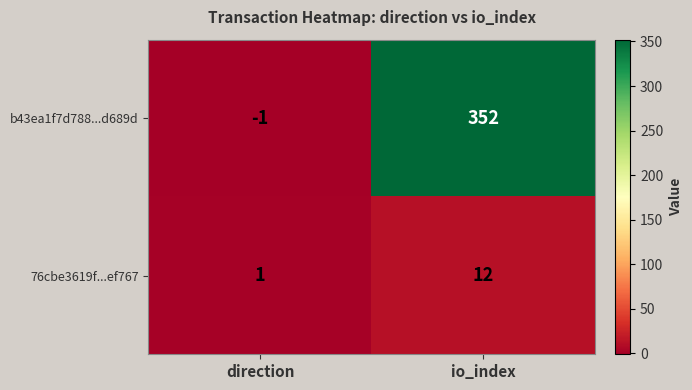

What is the sum of the b43ea1f7d788...d689d values at direction and io_index?

351